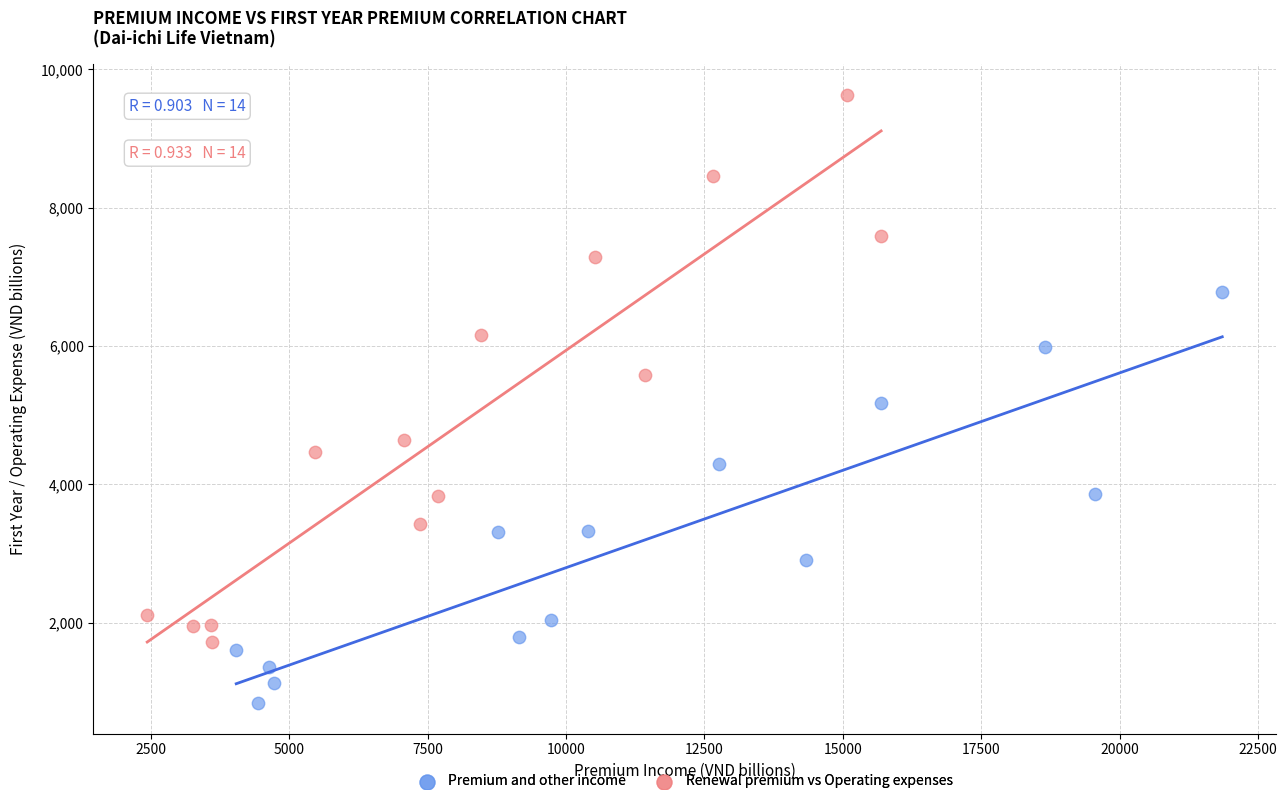

Which series contains the highest Y value?

Renewal premium vs Operating expenses